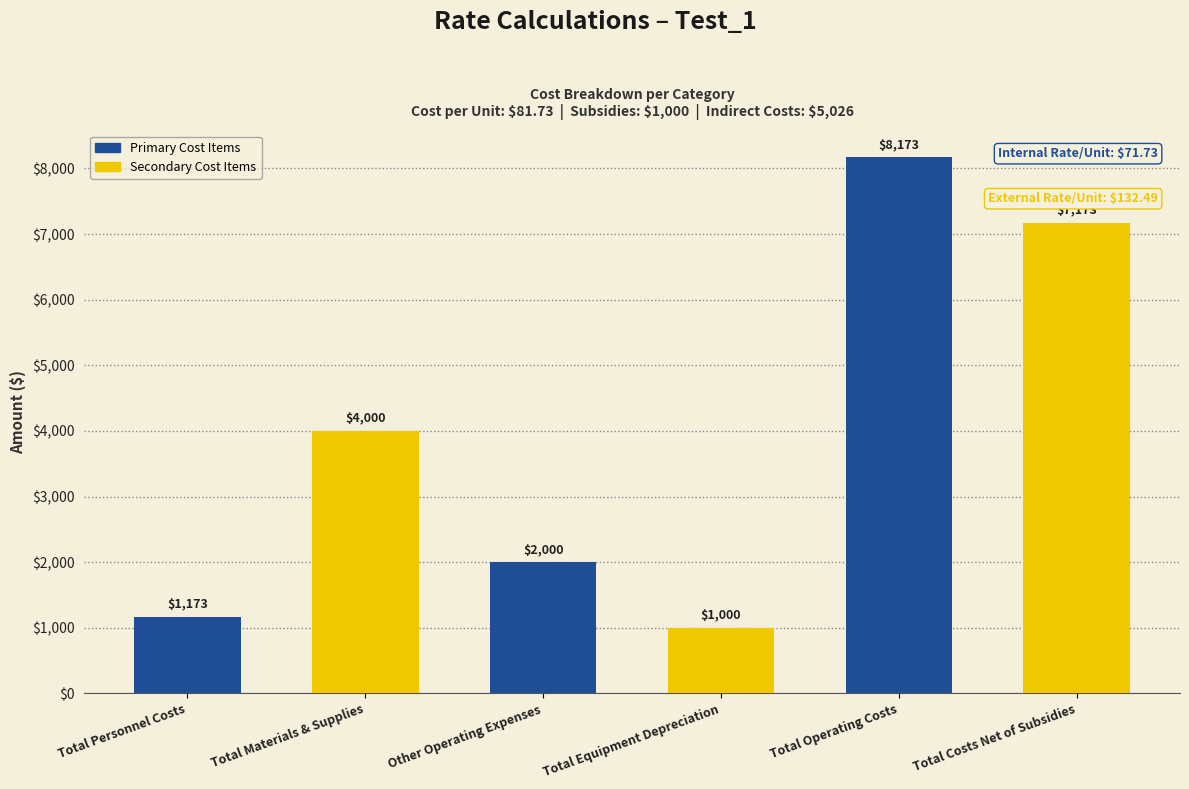

What is the label of the 4th bar from the left?

Total Equipment Depreciation